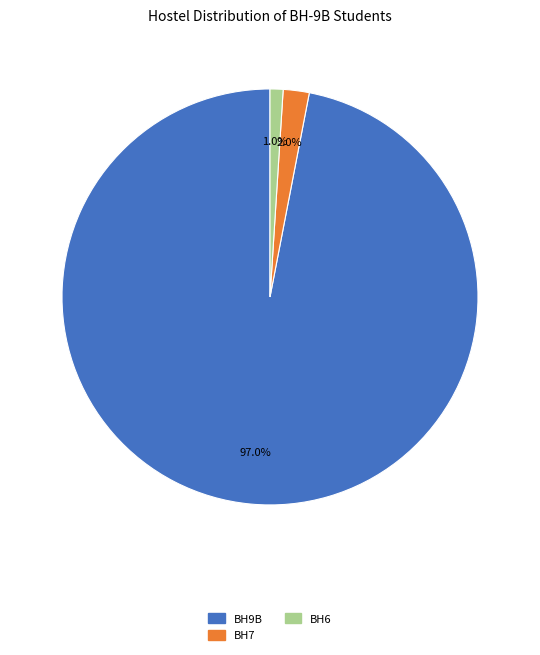

Does BH9B account for over 50% of the chart?

Yes